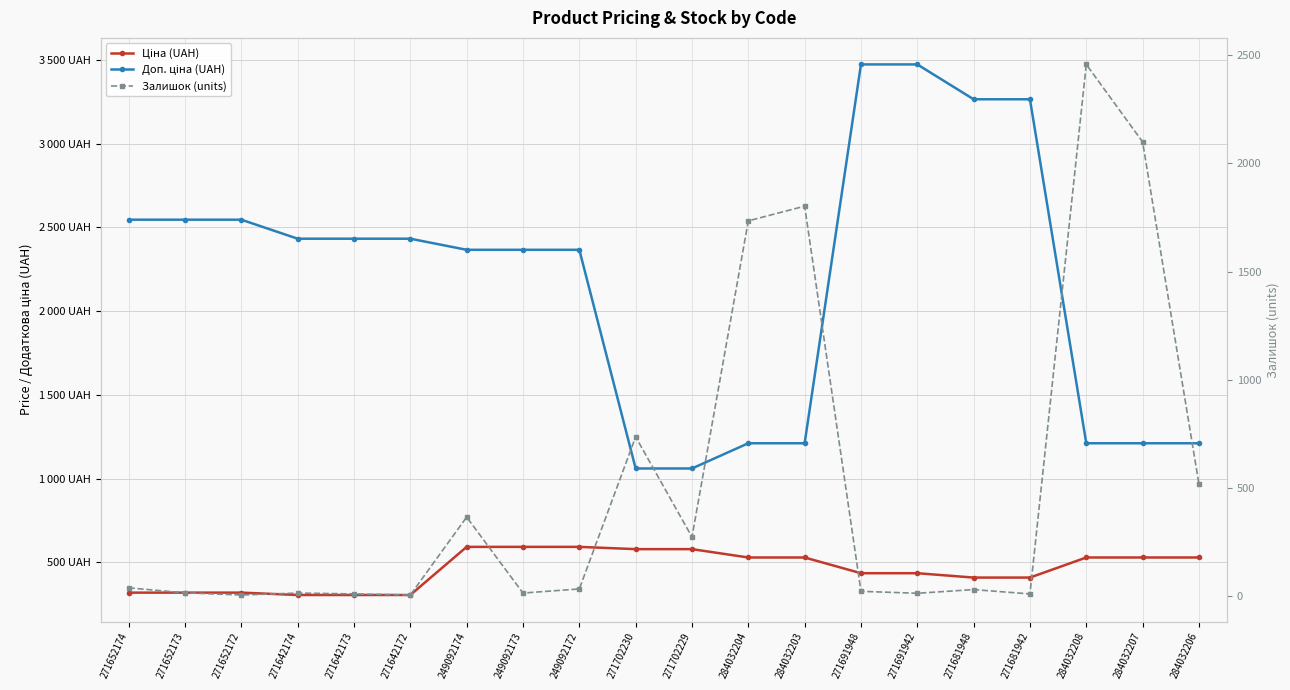

Reading left to right, list all the values displayed in this chart.

Ціна (UAH): 271652174=318.3	271652173=318.3	271652172=318.3	271642174=304.1	271642173=304.1	271642172=304.1	249092174=591.6	249092173=591.6	249092172=591.6	271702230=578.1	271702229=578.1	284032204=528.2	284032203=528.2	271691948=434.3	271691942=434.3	271681948=408.2	271681942=408.2	284032208=528.2	284032207=528.2	284032206=528.2
Доп. ціна (UAH): 271652174=2546.4	271652173=2546.4	271652172=2546.4	271642174=2432.8	271642173=2432.8	271642172=2432.8	249092174=2366.5	249092173=2366.5	249092172=2366.5	271702230=1060.0	271702229=1060.0	284032204=1210.7	284032203=1210.7	271691948=3474.1	271691942=3474.1	271681948=3265.8	271681942=3265.8	284032208=1210.7	284032207=1210.7	284032206=1210.7
Залишок (units): 271652174=38.0	271652173=15.0	271652172=5.0	271642174=14.0	271642173=10.0	271642172=5.0	249092174=365.0	249092173=14.0	249092172=33.0	271702230=736.0	271702229=273.0	284032204=1734.0	284032203=1802.0	271691948=22.0	271691942=13.0	271681948=30.0	271681942=10.0	284032208=2457.0	284032207=2099.0	284032206=518.0